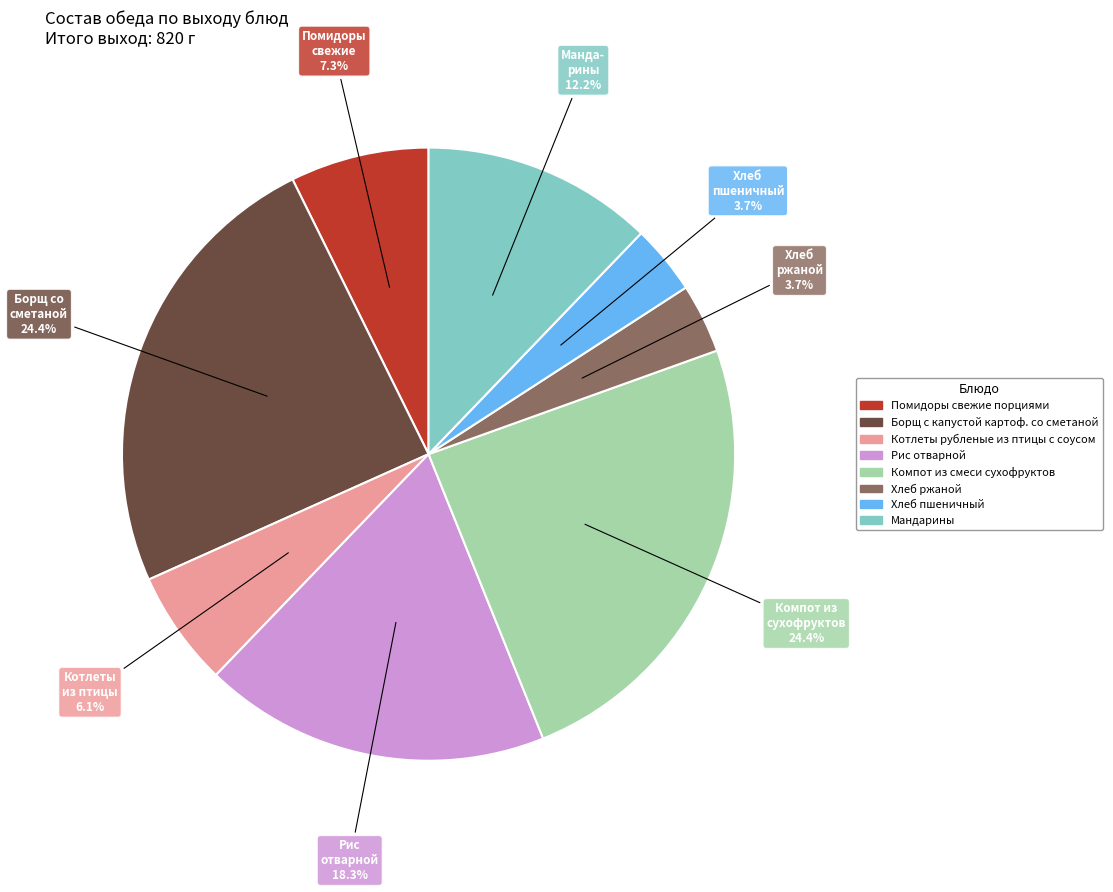

How much of the chart is everything except Мандарины?

87.8%